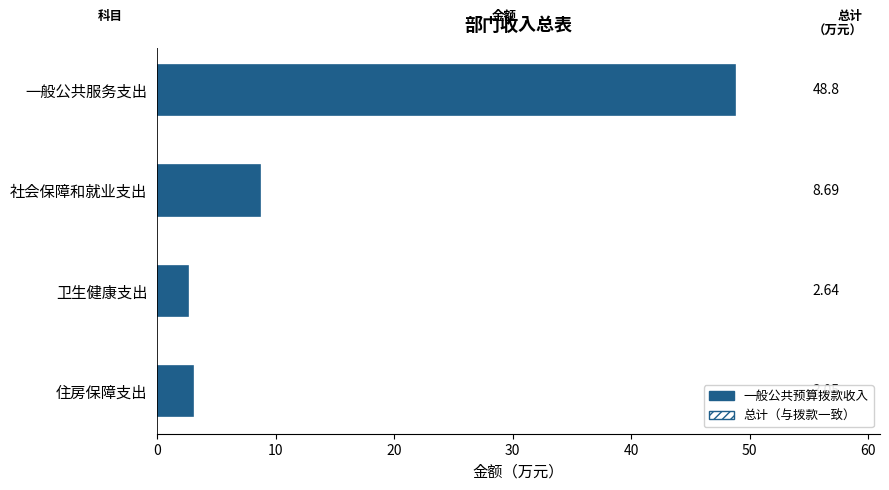

What is the total value across all series at 一般公共服务支出?

97.6